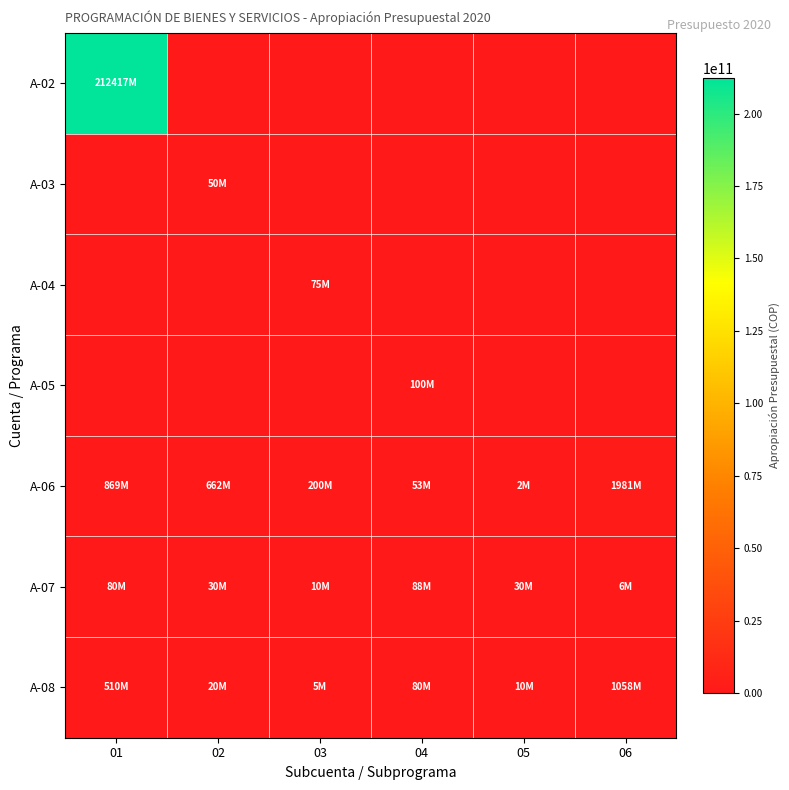

What is the total value across all series at 05?

41900000